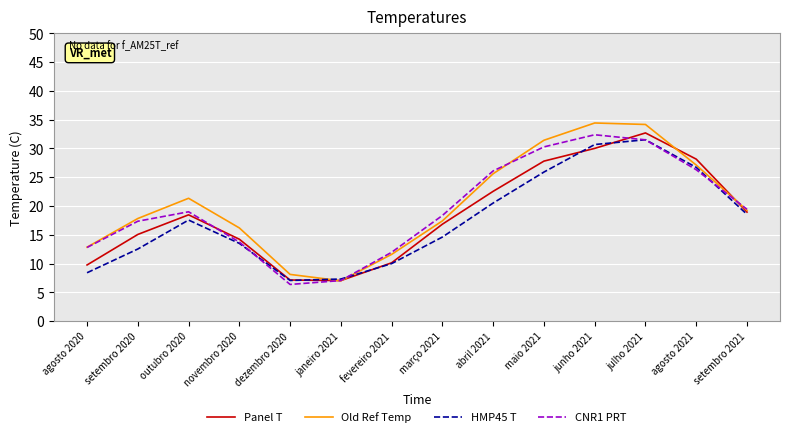

What is the average value of the Panel T series?

18.5